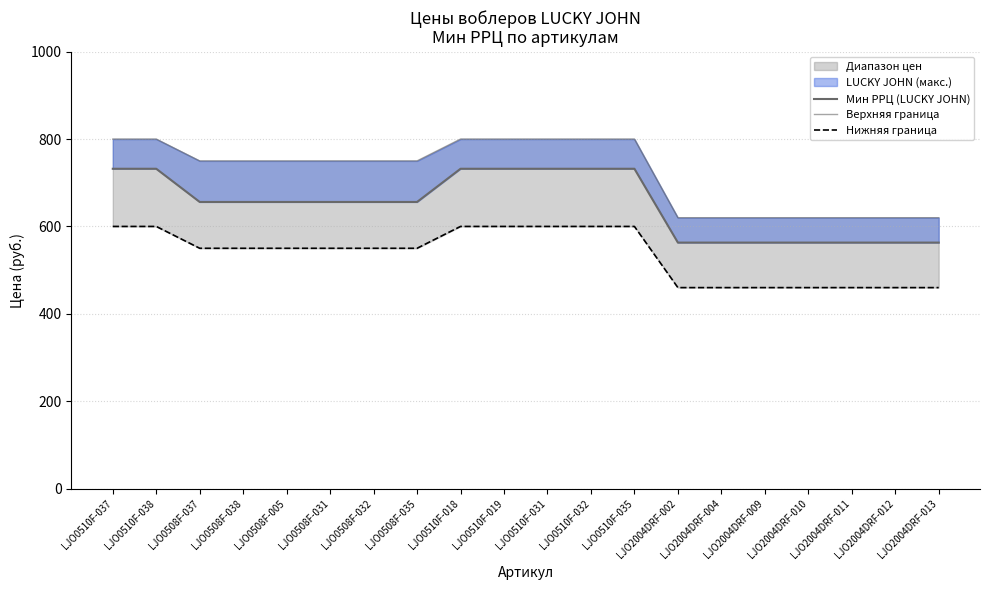

Reading right to left, extract all data points from this chart.

Мин РРЦ (LUCKY JOHN): 563	563	563	563	563	563	563	732	732	732	732	732	656	656	656	656	656	656	732	732
Верхняя граница: 620	620	620	620	620	620	620	800	800	800	800	800	750	750	750	750	750	750	800	800
Нижняя граница: 460	460	460	460	460	460	460	600	600	600	600	600	550	550	550	550	550	550	600	600